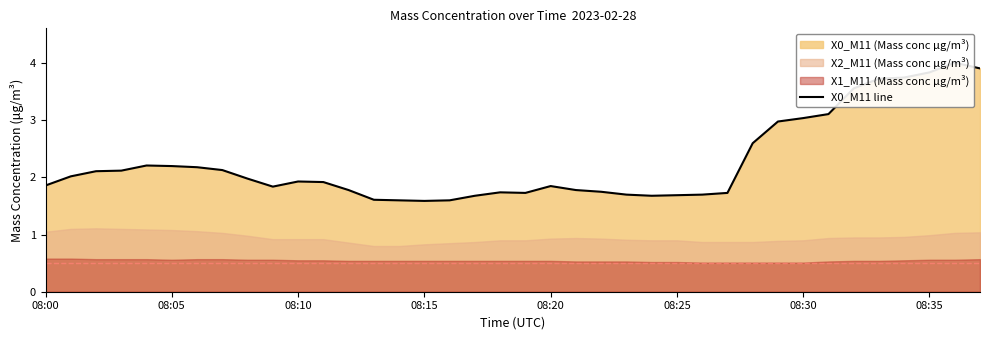

Which category has the lowest value across all series?

08:15